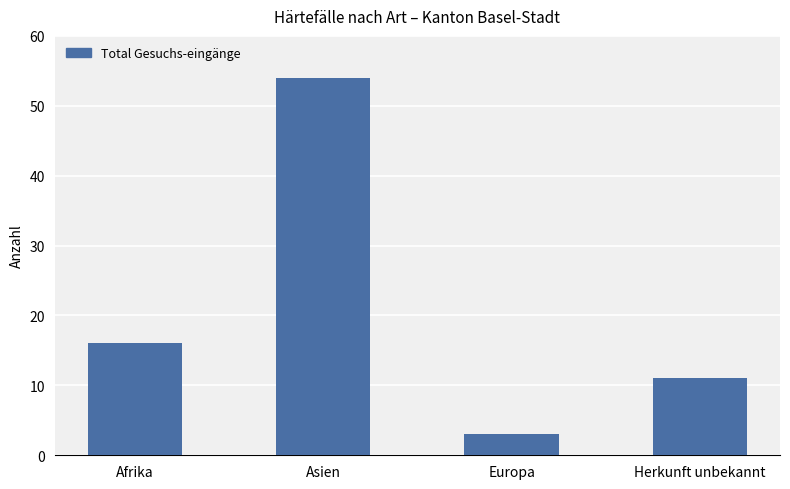

Rank the categories by value from lowest to highest.

Europa, Herkunft unbekannt, Afrika, Asien